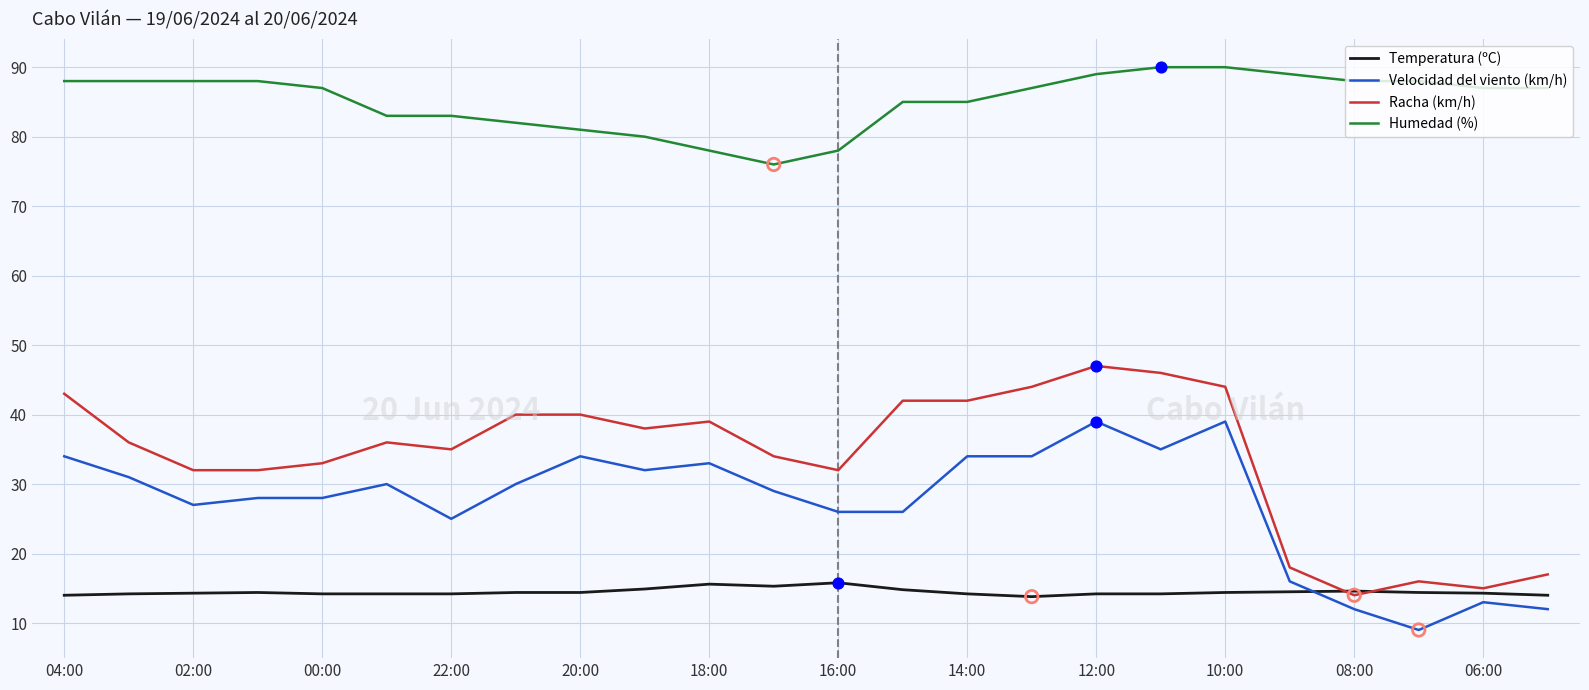

Which series has the largest total across all categories?

Humedad (%)